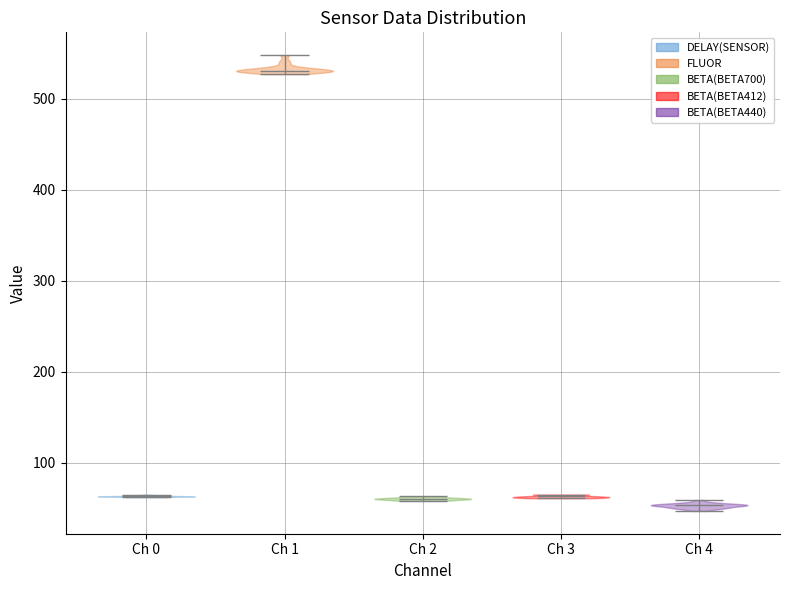

What is the lowest point the violin for Ch 4 reaches on the y-axis? The values are not printed on the chart, so give them approximately, as read against the axis.

50